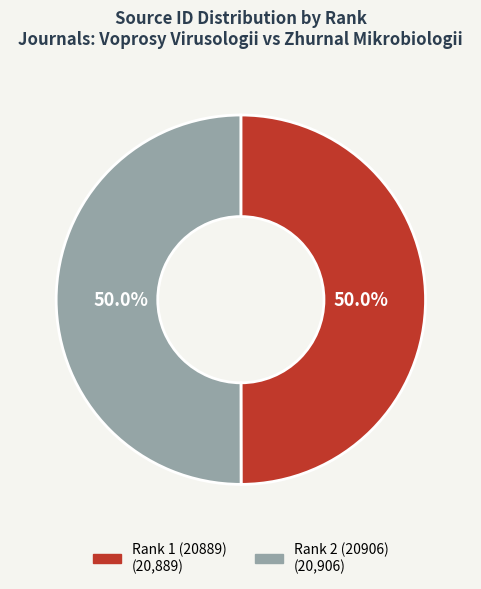

Is it true that Rank 2 (20906) is 50% of the pie?

True